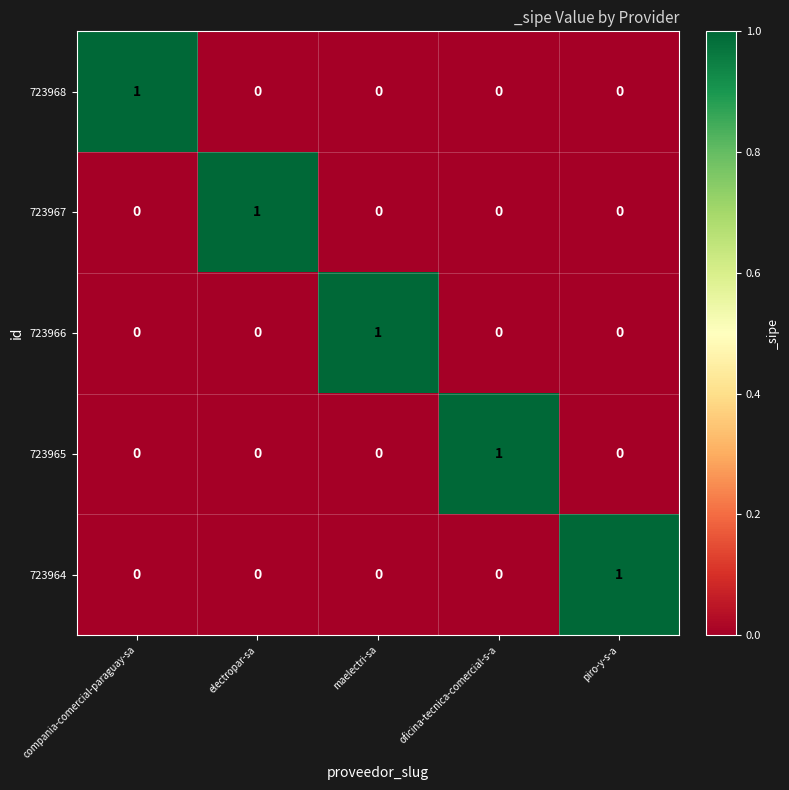

Count the number of data series in this chart.

5